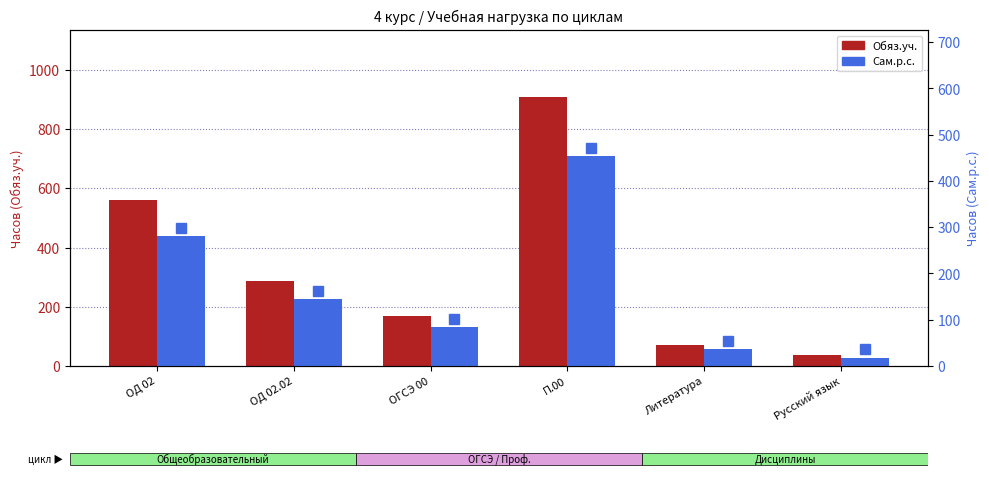

List the series in order of their overall mean, highest first.

Обяз.уч., Сам.р.с.